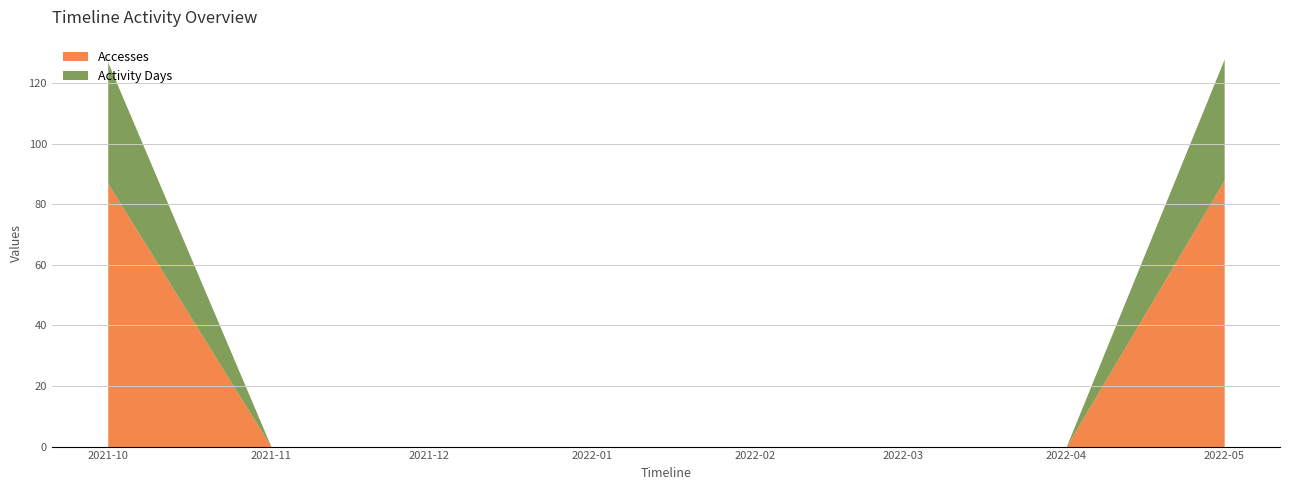

Count the number of categories in the chart.

8